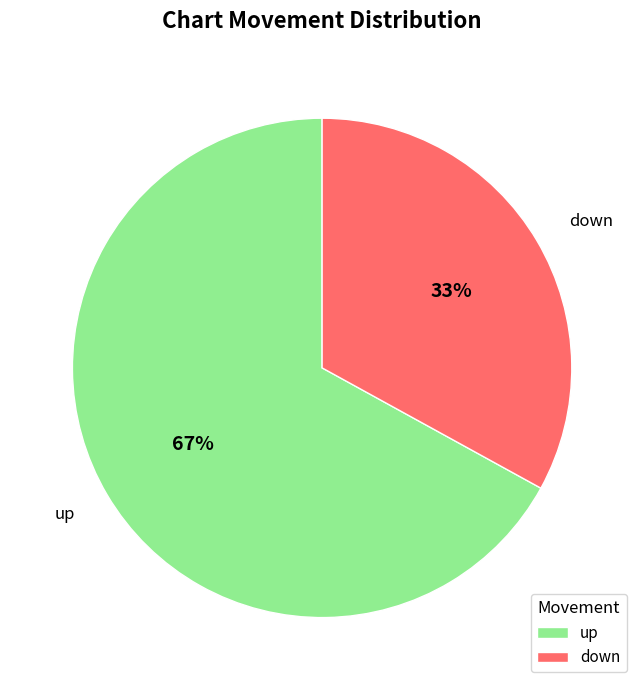

True or false: down accounts for 33% of the total.

True